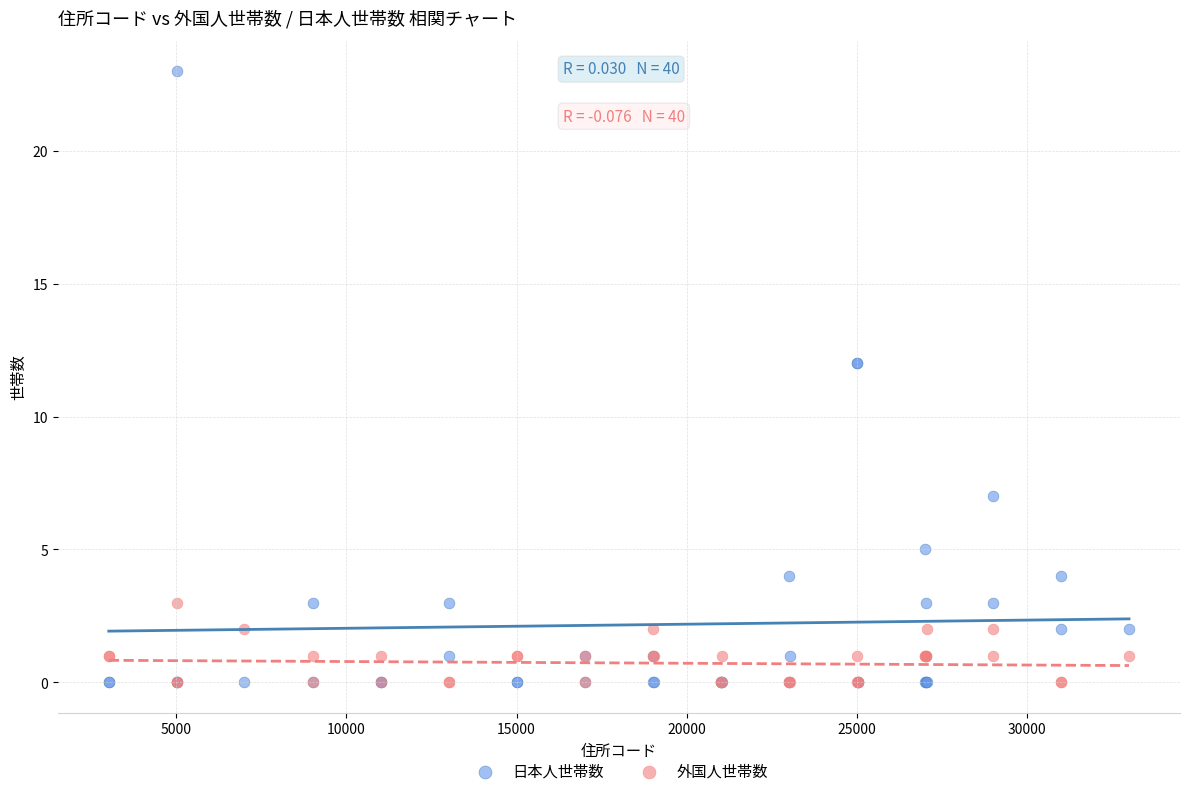

Which series has the largest Y range (max minus min)?

日本人世帯数